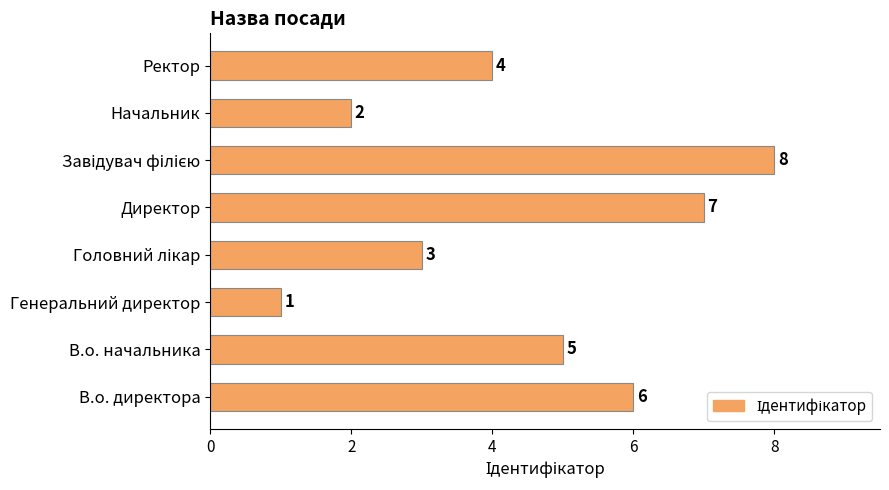

How many bars are there in total?

8